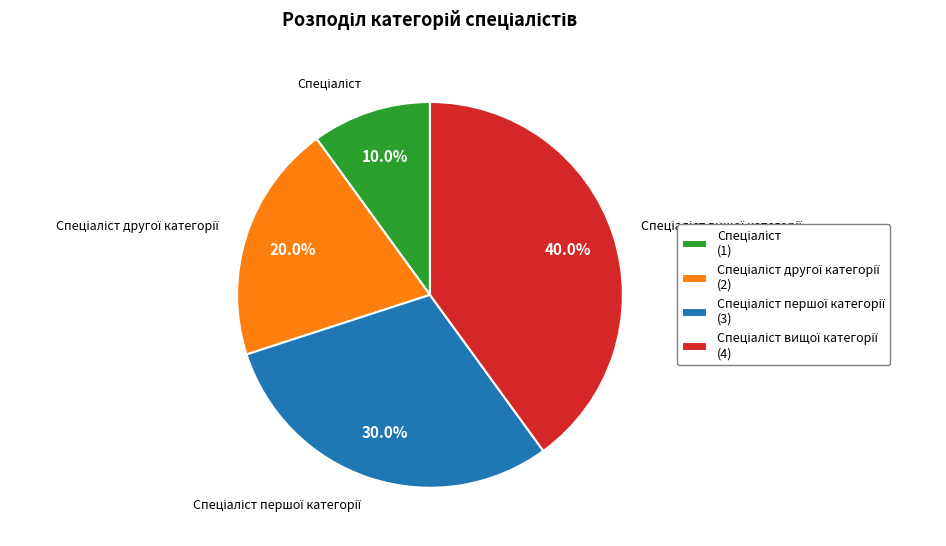

Is there any slice that represents more than half of the pie?

No